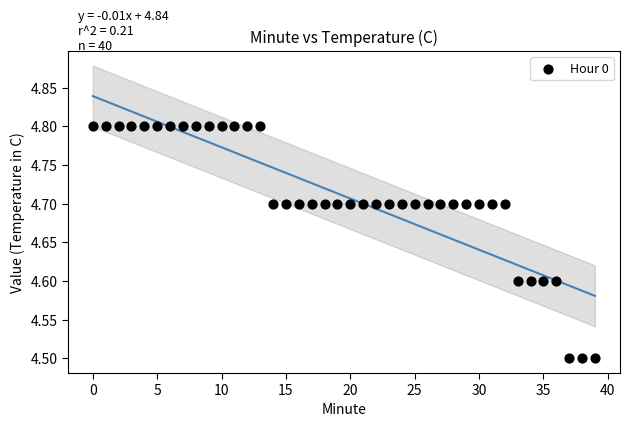

What is the range of Y values (max minus min)?

0.3